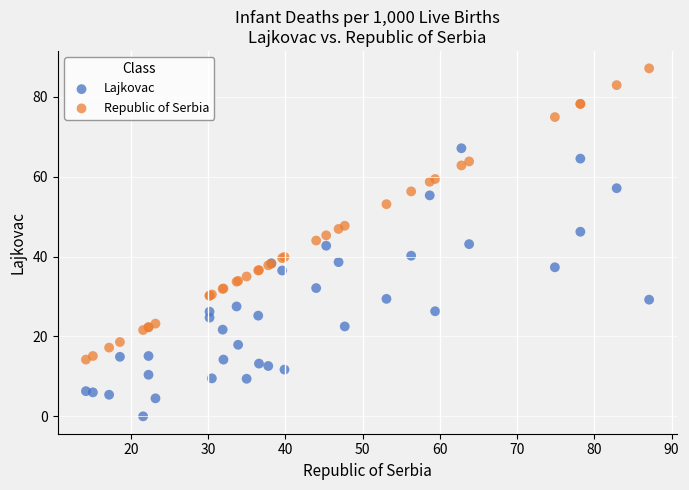

What is the X range (max minus min) for the scatter plot?

72.9